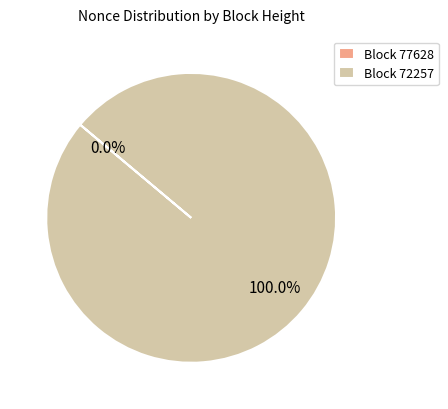

Is 77628 the majority of the pie?

No